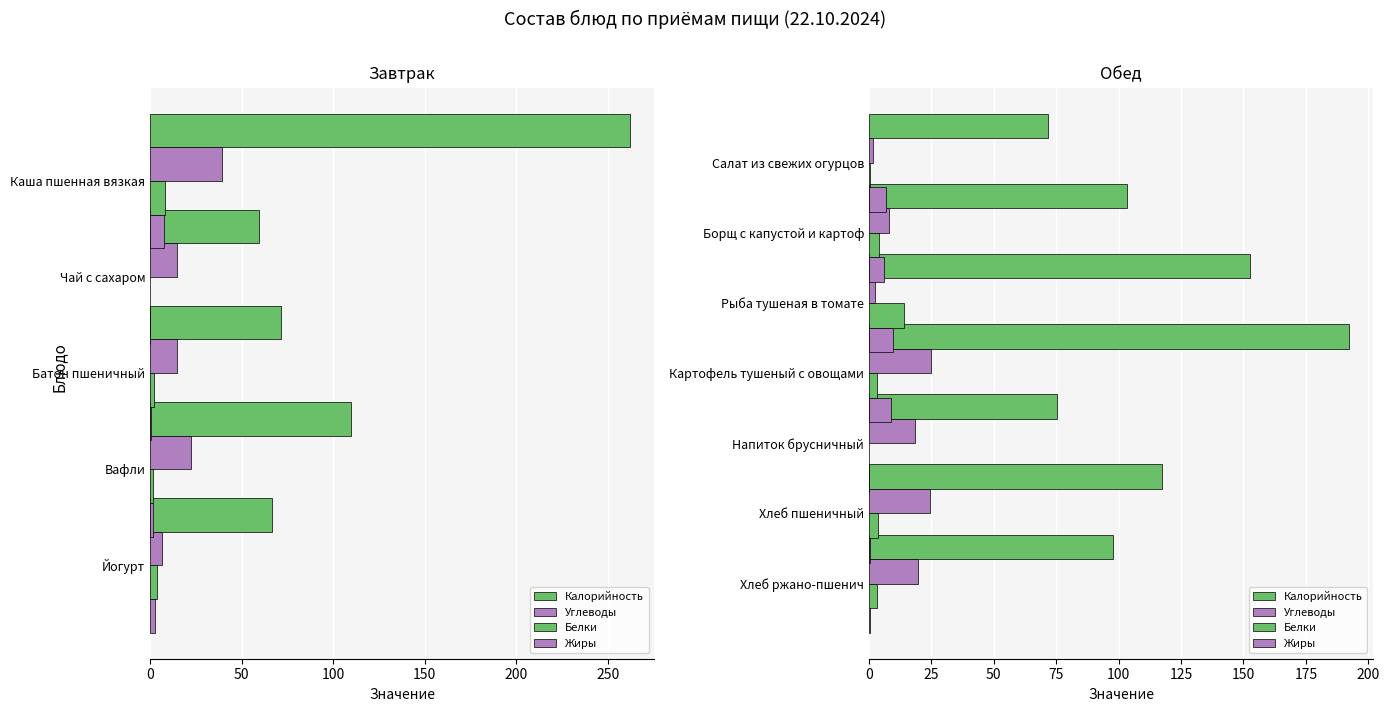

Which series has the largest total across all categories?

Калорийность